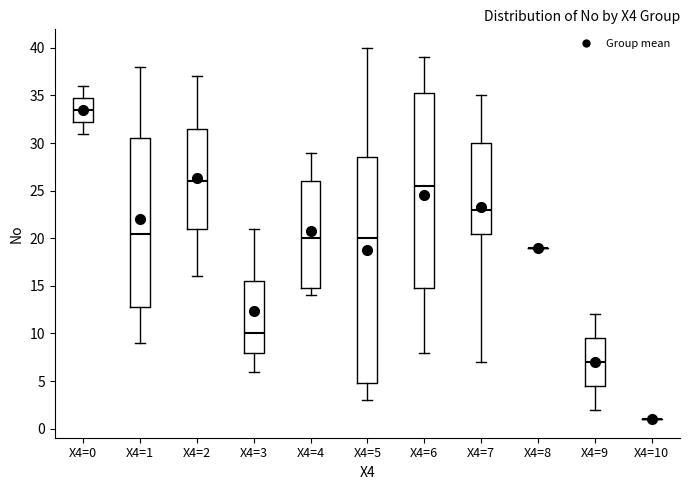

Reading left to right, transcribe this box plot: for each box, give where its median line is, the range the box spans, and where its two whiskers end, as read against the y-axis. The values are not printed on the chart, so give them approximately, as read against the axis.

X4=0: median 33.5, box 32.5 to 35.0, whiskers 31.0 to 36.0
X4=1: median 20.5, box 13.0 to 30.5, whiskers 9.0 to 38.0
X4=2: median 26.0, box 21.0 to 31.5, whiskers 16.0 to 37.0
X4=3: median 10.0, box 8.0 to 15.5, whiskers 6.0 to 21.0
X4=4: median 20.0, box 15.0 to 26.0, whiskers 14.0 to 29.0
X4=5: median 20.0, box 5.0 to 28.5, whiskers 3.0 to 40.0
X4=6: median 25.5, box 15.0 to 35.5, whiskers 8.0 to 39.0
X4=7: median 23.0, box 20.5 to 30.0, whiskers 7.0 to 35.0
X4=8: box collapsed to a line at 19.0, whiskers 19.0 to 19.0
X4=9: median 7.0, box 4.5 to 9.5, whiskers 2.0 to 12.0
X4=10: box collapsed to a line at 1.0, whiskers 1.0 to 1.0